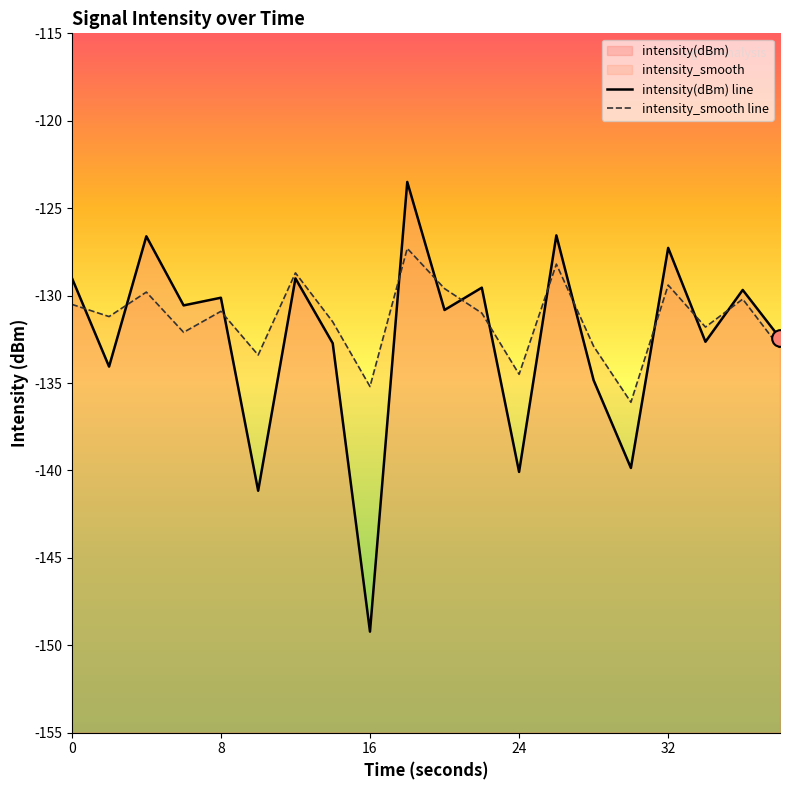

What is the difference between the second highest and minimum values in the intensity_smooth line series?

7.9